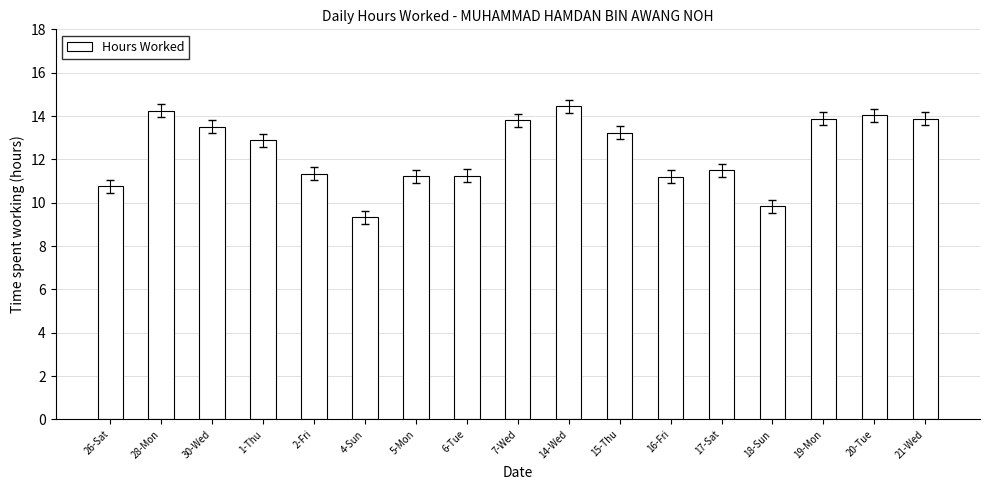

What is the smallest value displayed?

9.3